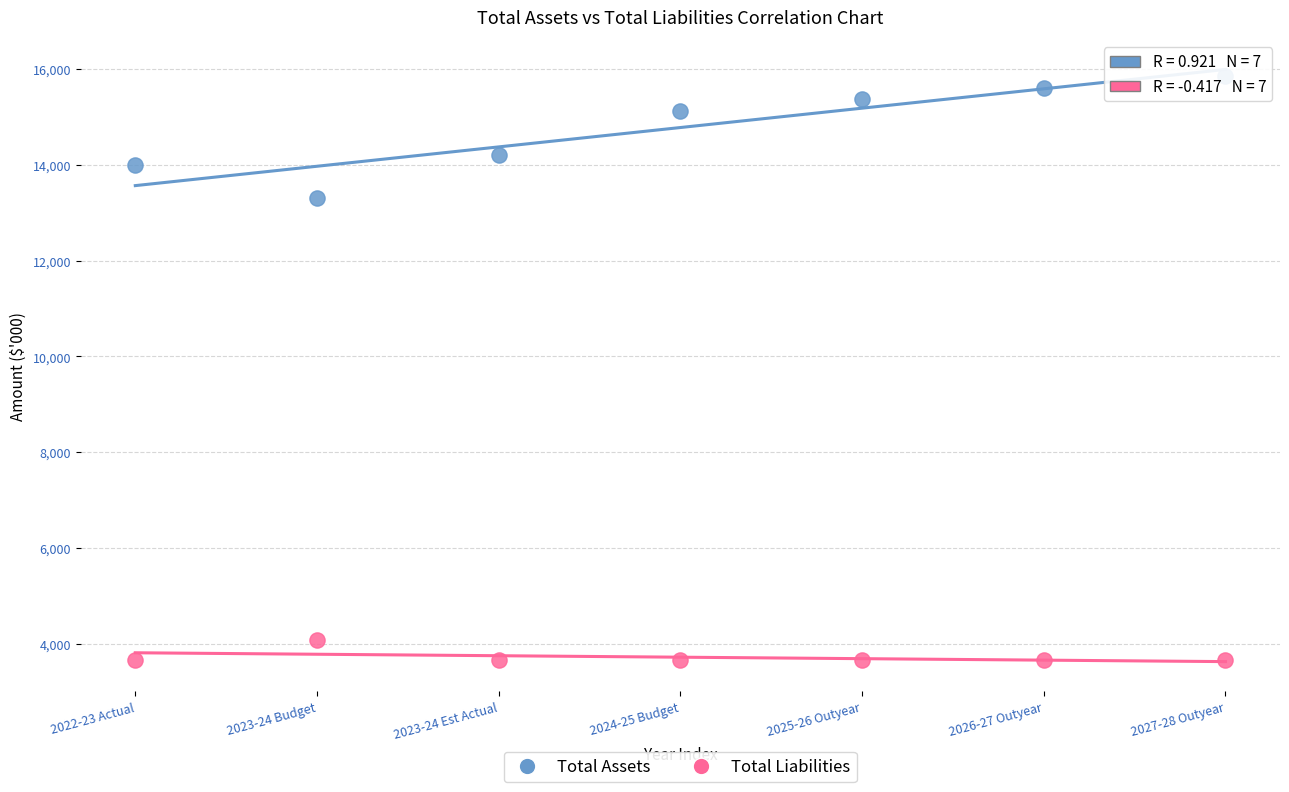

What are all the series names shown in the legend?

Total Assets, Total Liabilities